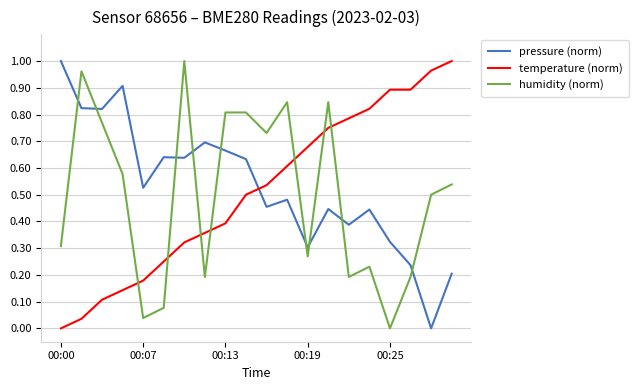

True or false: temperature (norm) and pressure (norm) cross at least once.

True